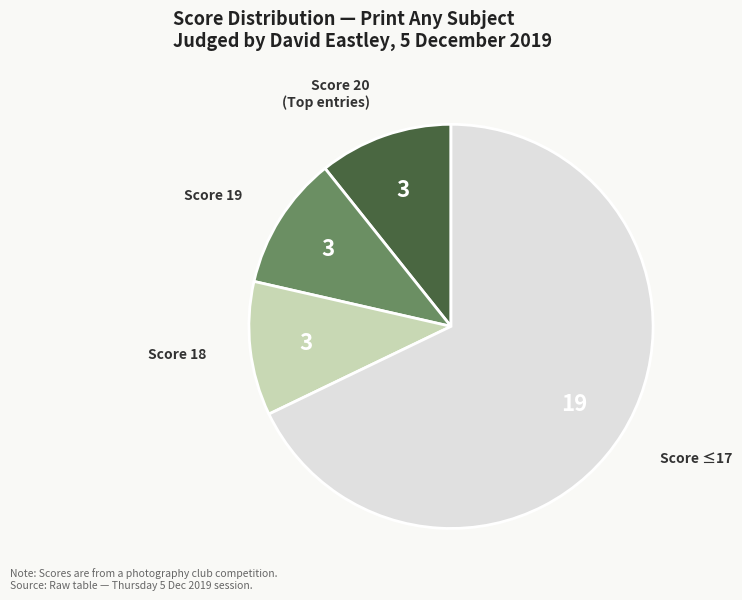

Does any single category account for the majority?

Yes